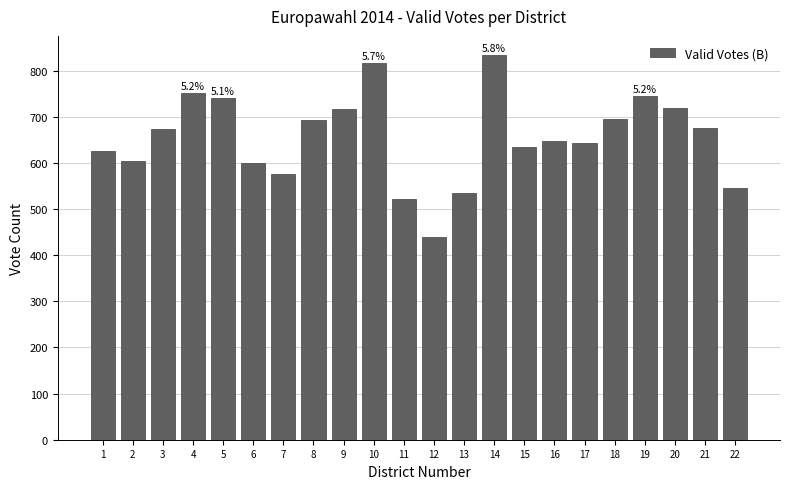

How many distinct data groups are displayed?

1